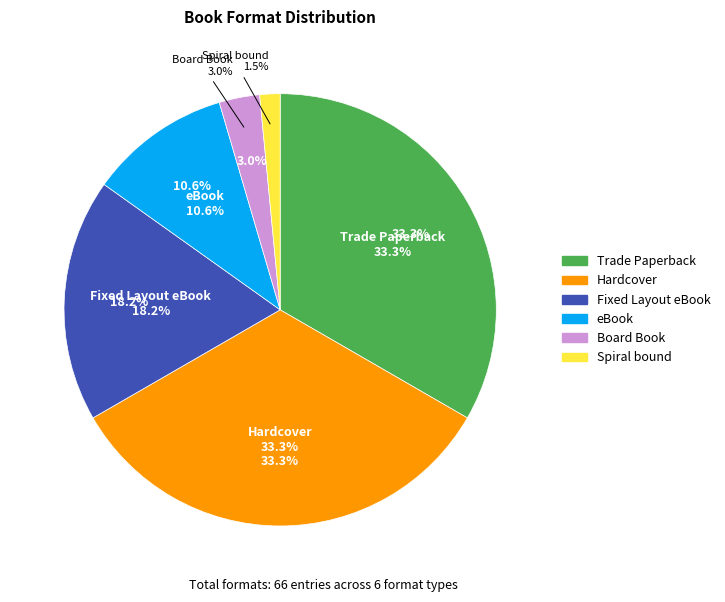

Count the number of slices in the pie.

6